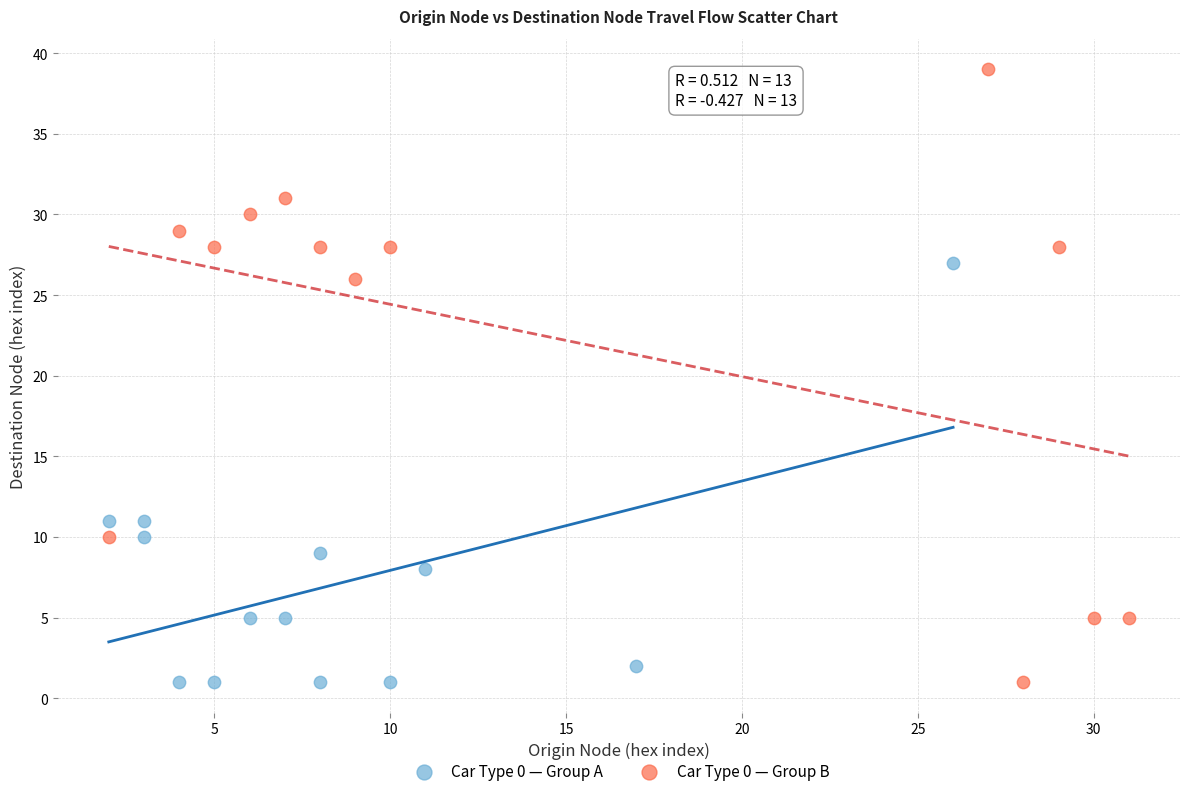

Which series has the largest Y range (max minus min)?

Car Type 0 — Group B